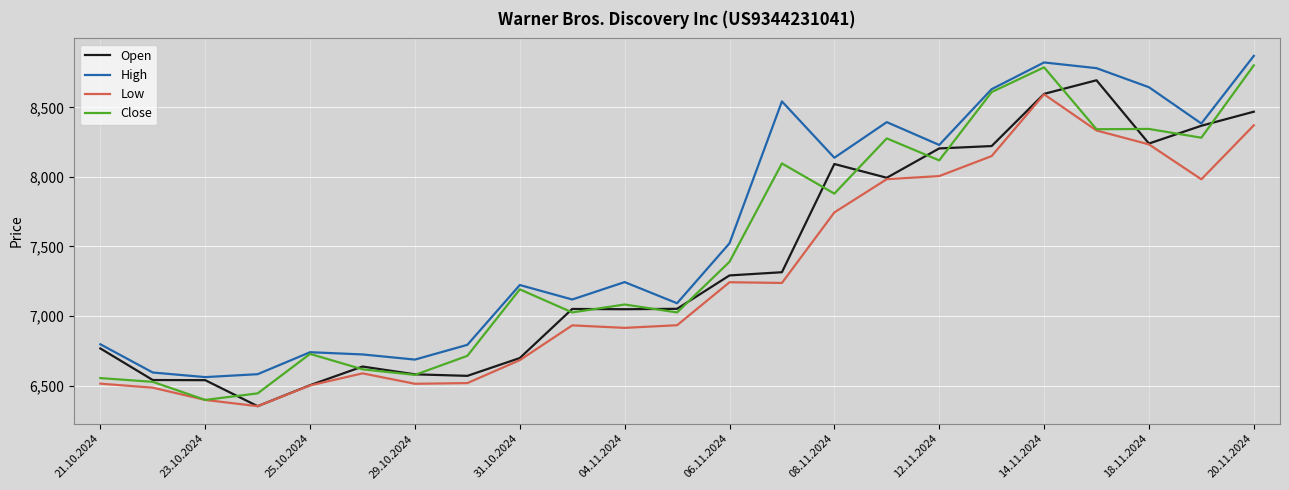

Which series has the widest spread of values?

Close